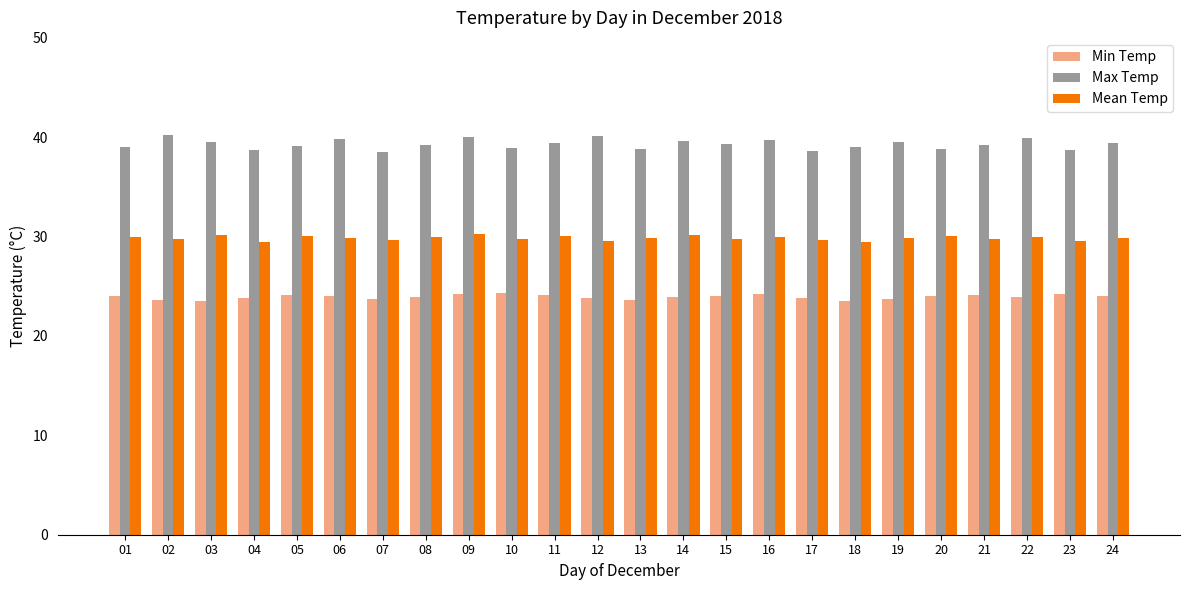

What is the total value across all series at 15?

93.1